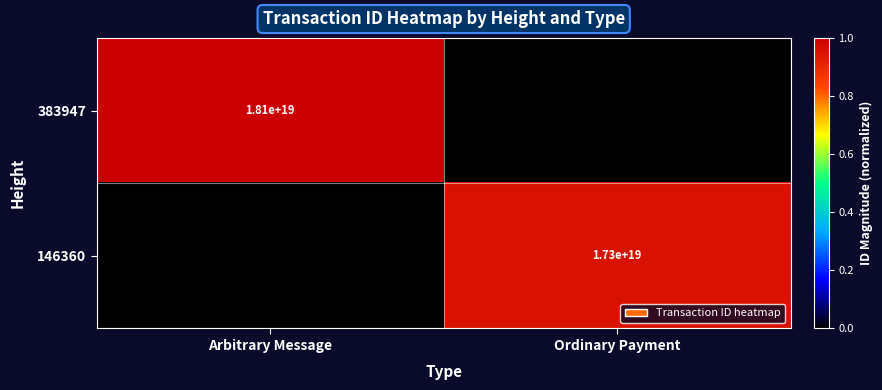

Which has a higher value, Ordinary Payment or Arbitrary Message?

Arbitrary Message